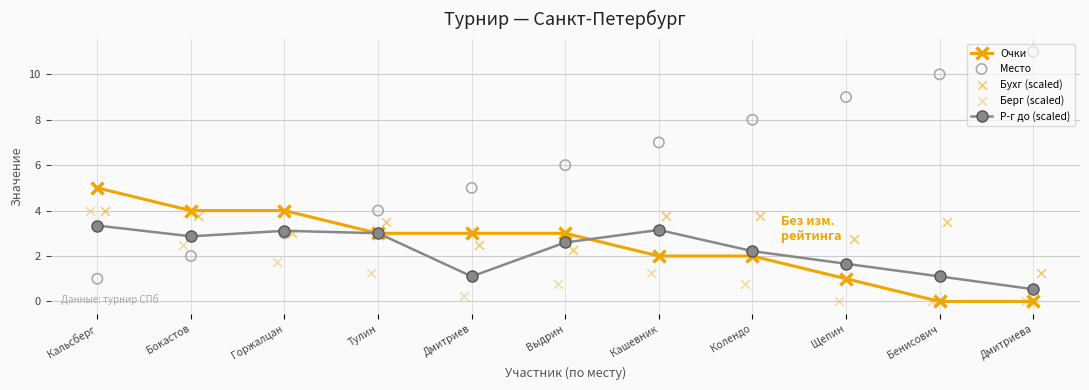

Which series contains the lowest Y value?

Очки